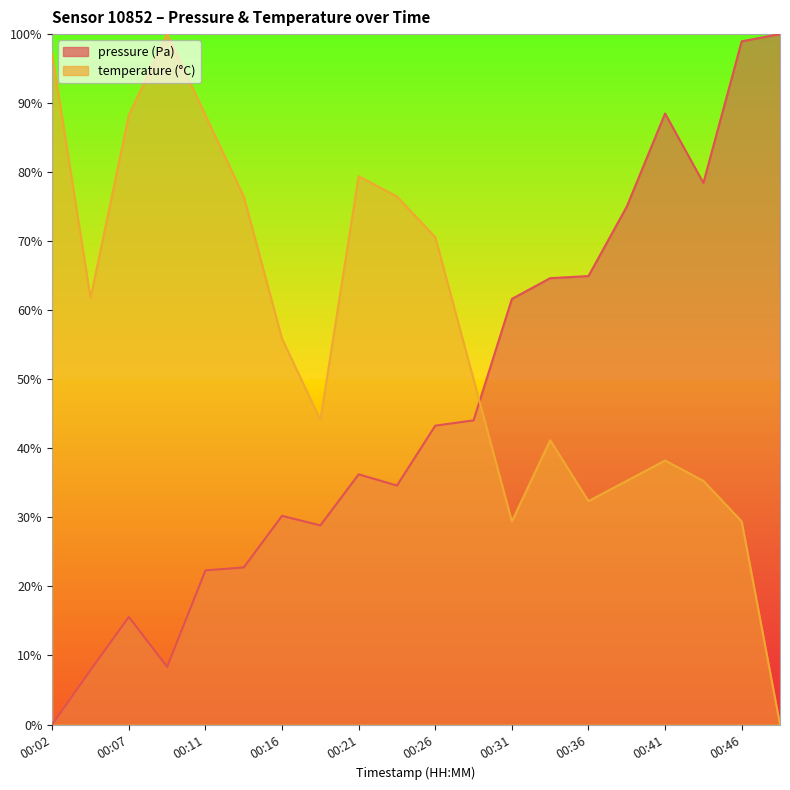

Is it true that pressure equals 0.3 at 00:24?

True